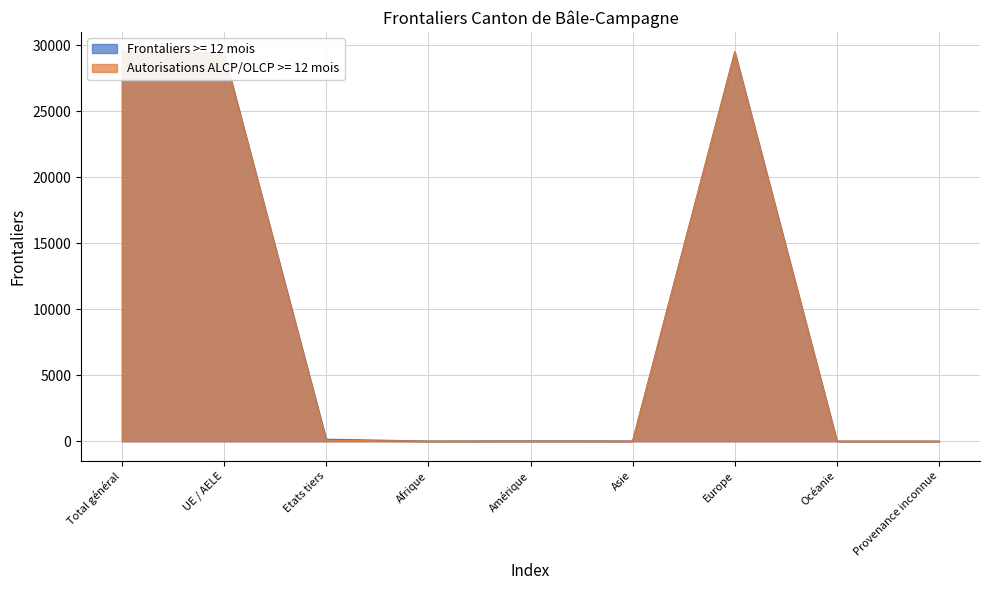

Between UE / AELE and Afrique, which series saw the biggest shift?

Autorisations ALCP/OLCP >= 12 mois